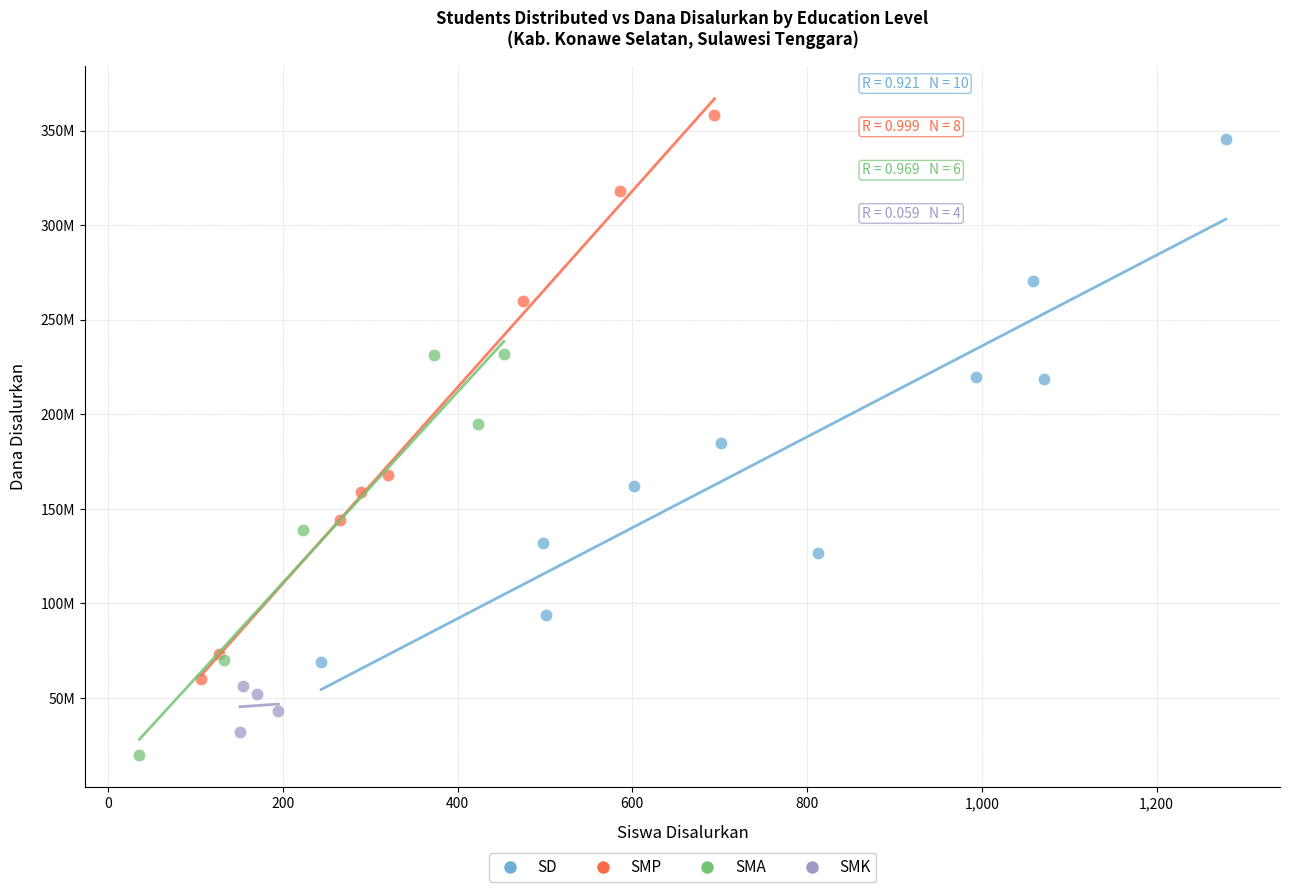

What are all the series names shown in the legend?

SD, SMP, SMA, SMK